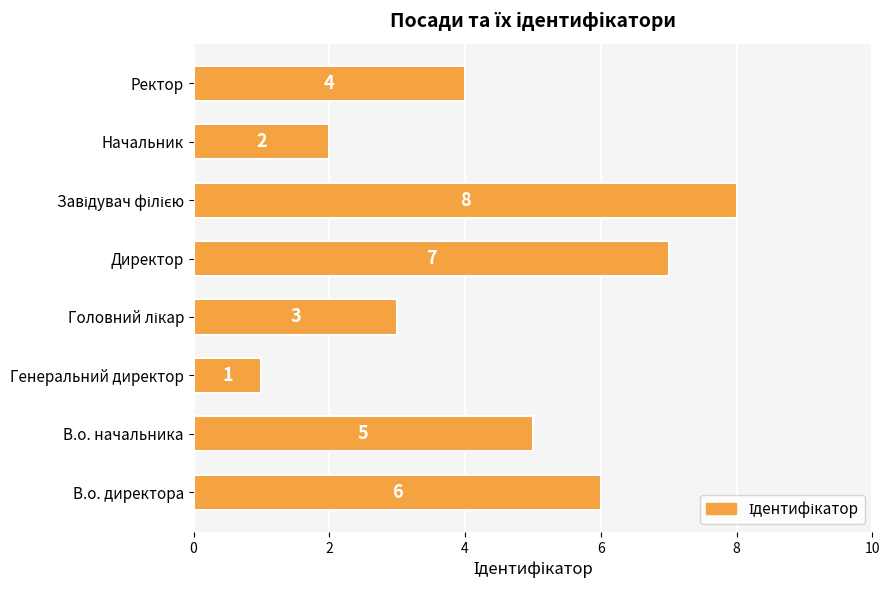

What is the difference between the second highest and second lowest values?

5